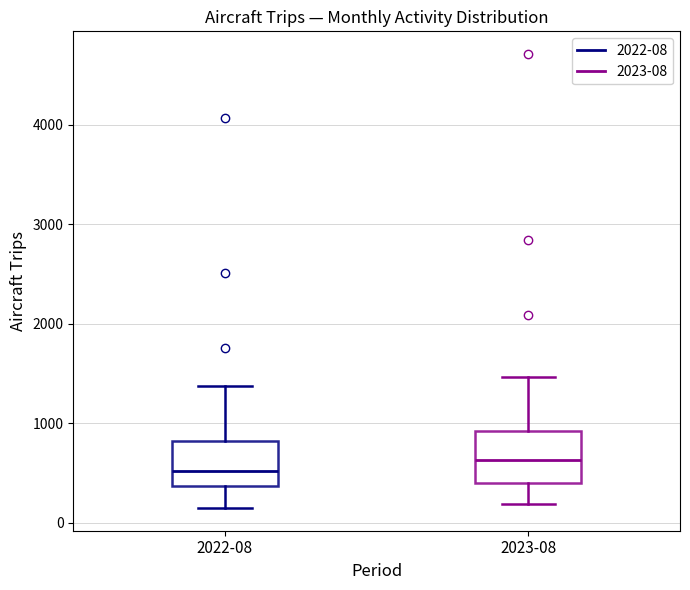

Which box's median line is the highest?

2023-08